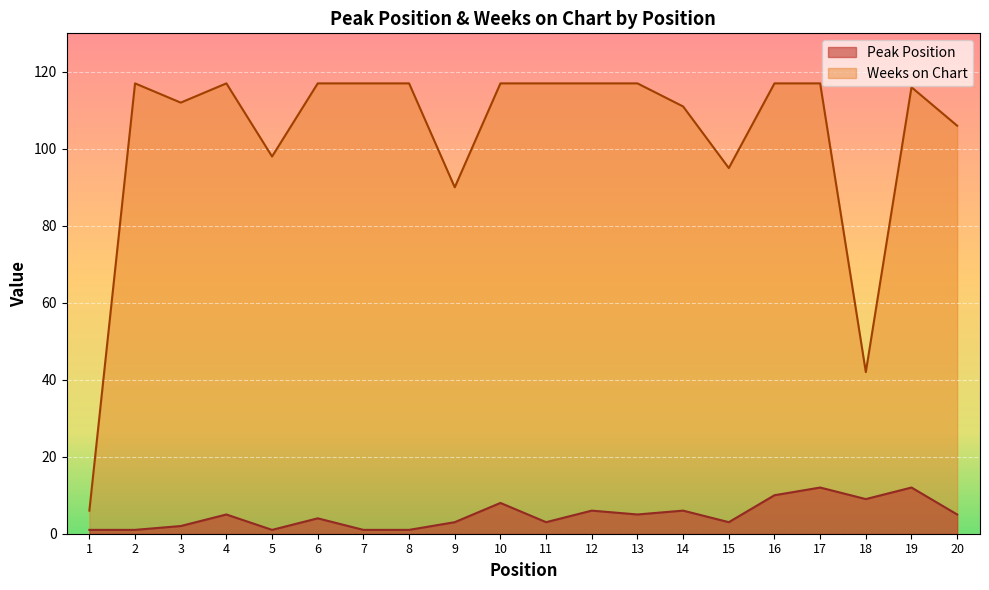

What is the lowest value of the Peak Position series?

1